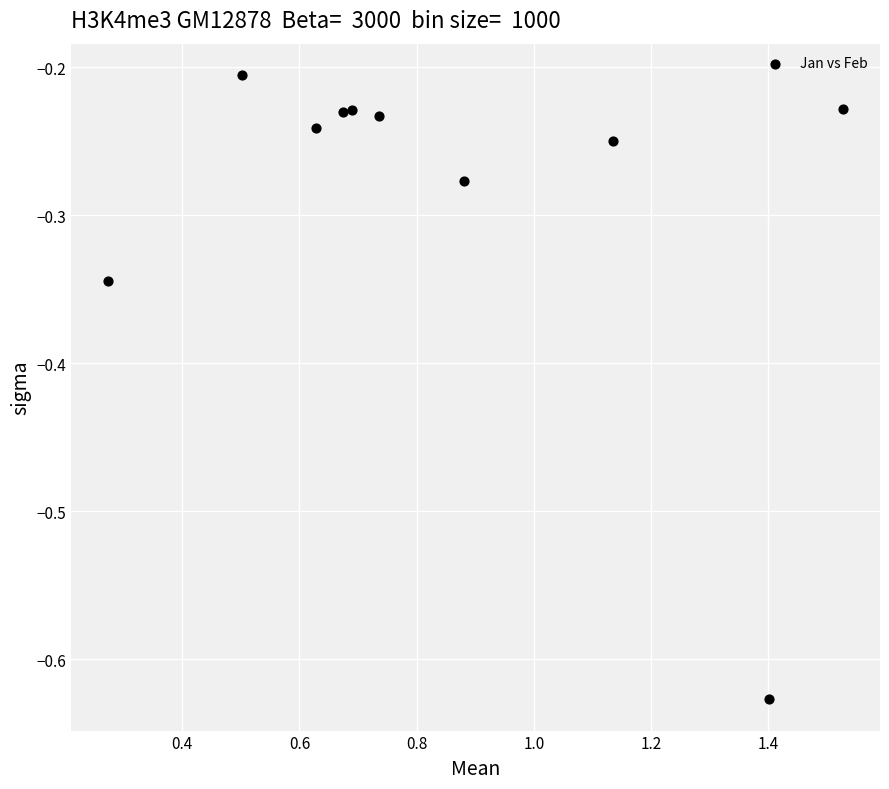

What is the average X value?

0.8